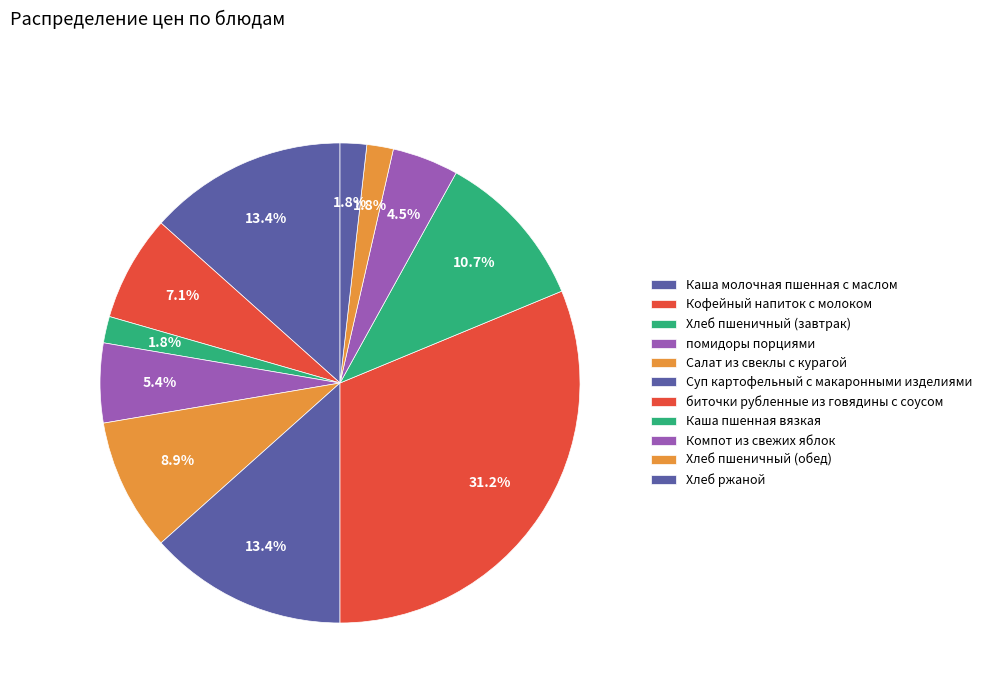

Count the number of slices in the pie.

11